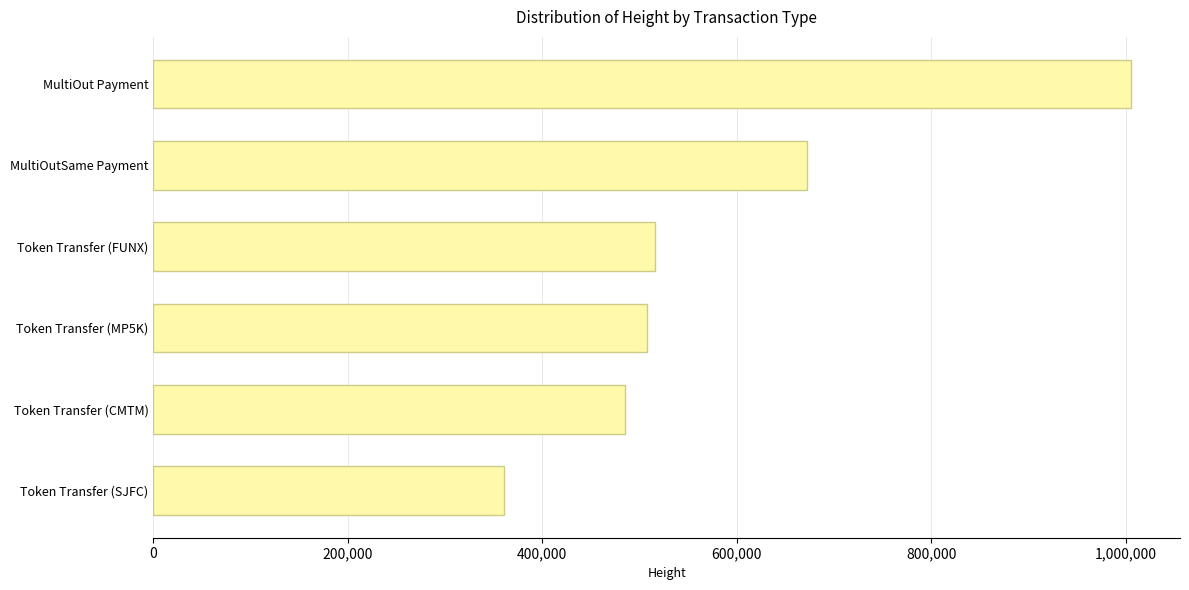

The chart shows a value of 671802 at MultiOutSame Payment. True or false?

True